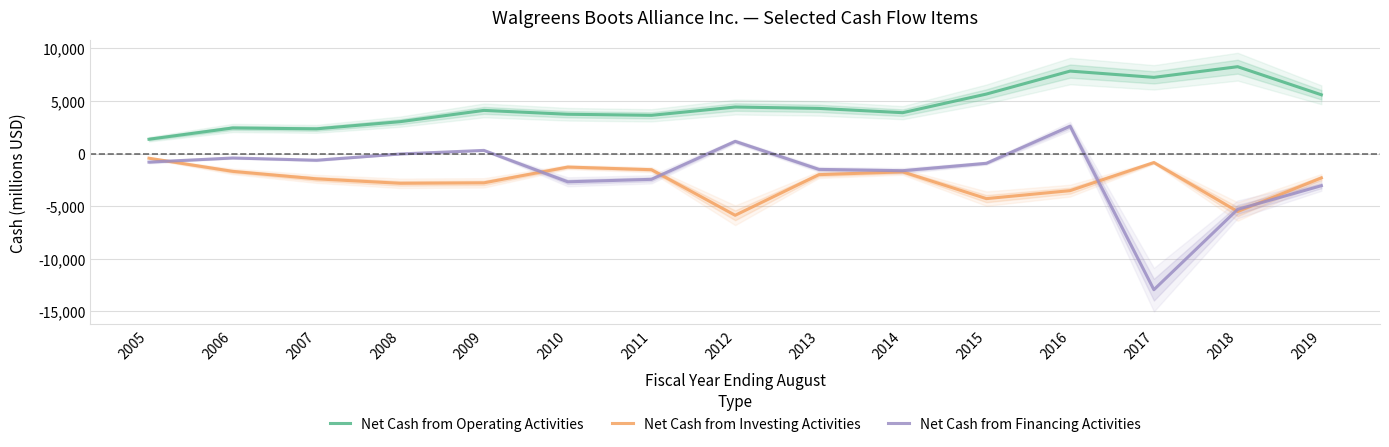

True or false: Net Cash from Operating Activities has a value of 4864 at 2017.

False